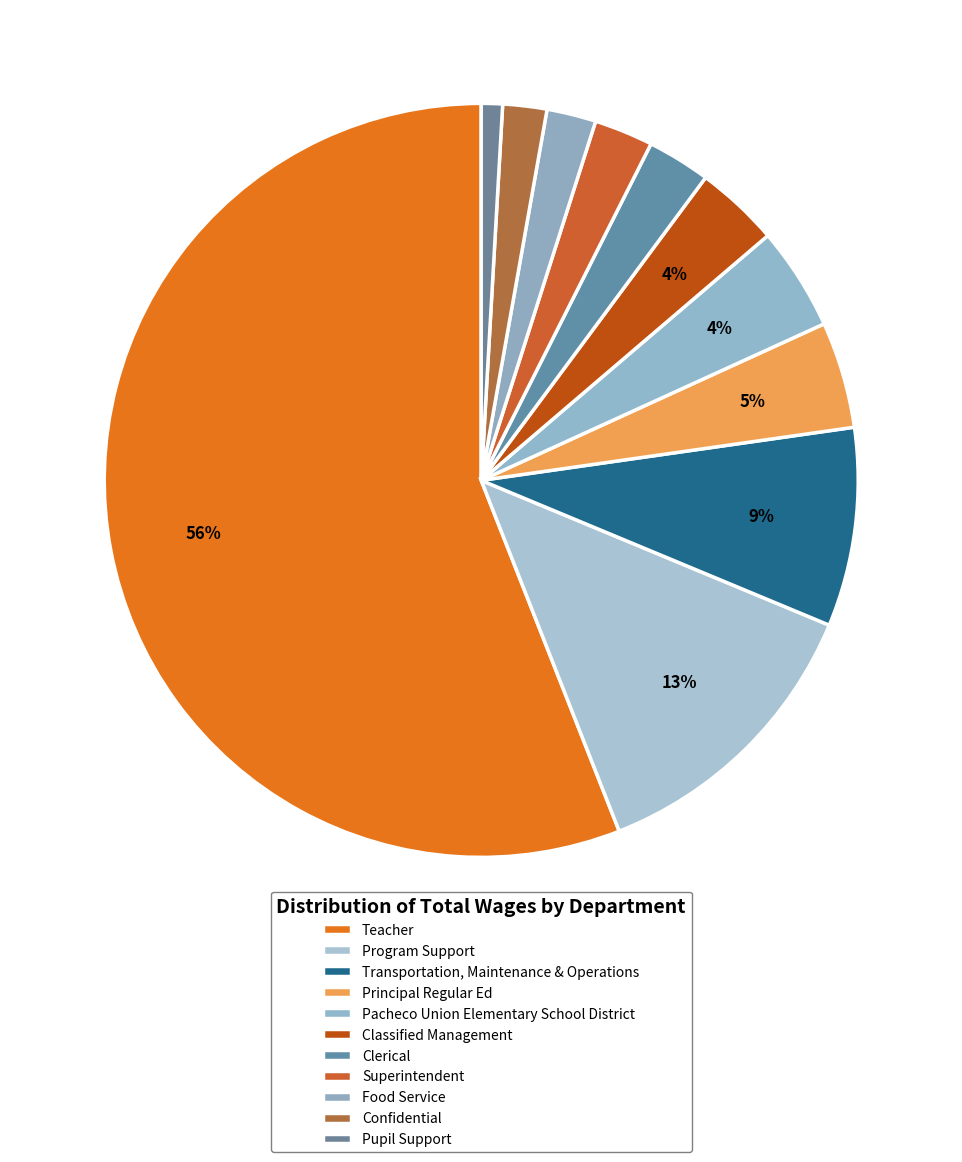

How many segments does this pie chart have?

11